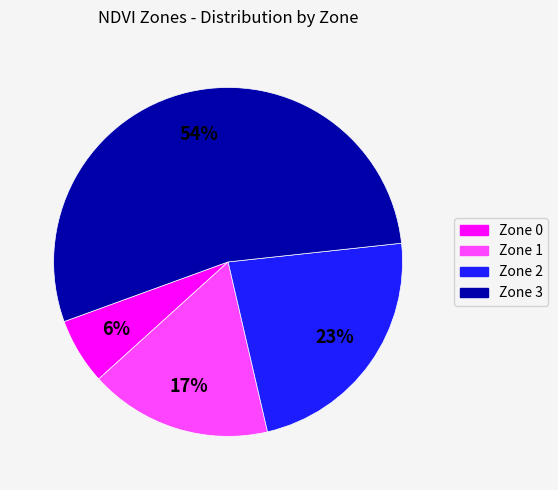

Is Zone 1 the majority of the pie?

No